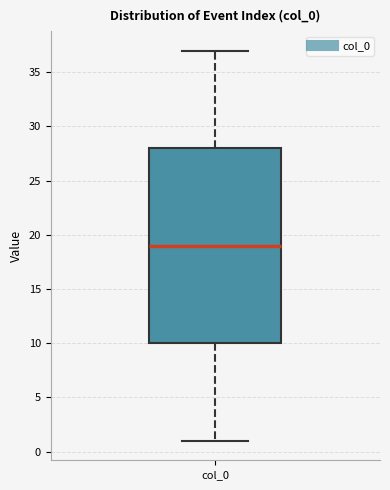

Transcribe this box plot: give where the median line is, the range the box spans, and where the two whiskers end, as read against the y-axis. The values are not printed on the chart, so give them approximately, as read against the axis.

median 19, box 10 to 28, whiskers 1 to 37